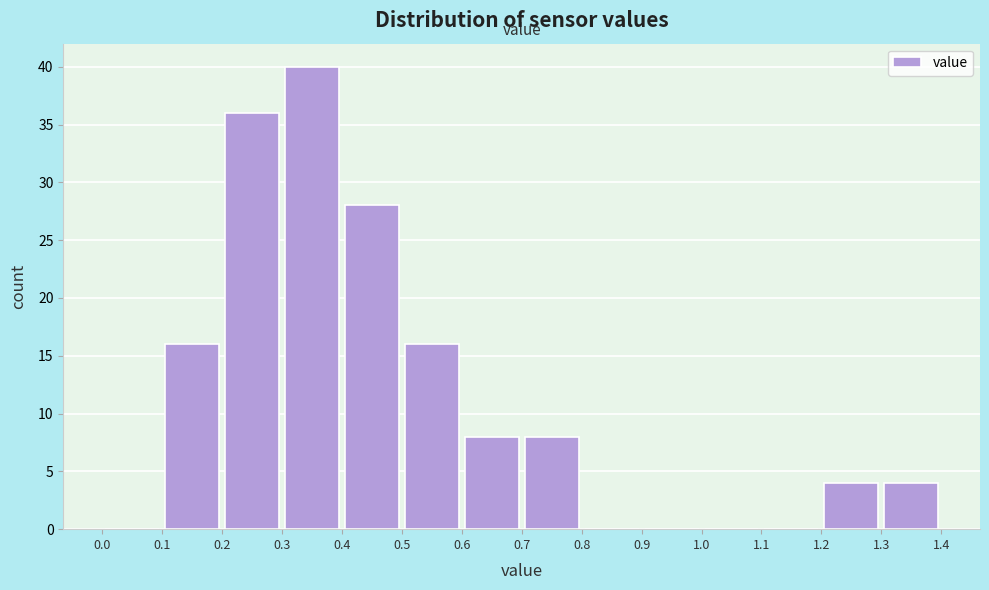

Which range on the x-axis has the tallest bar?

0.3 to 0.4